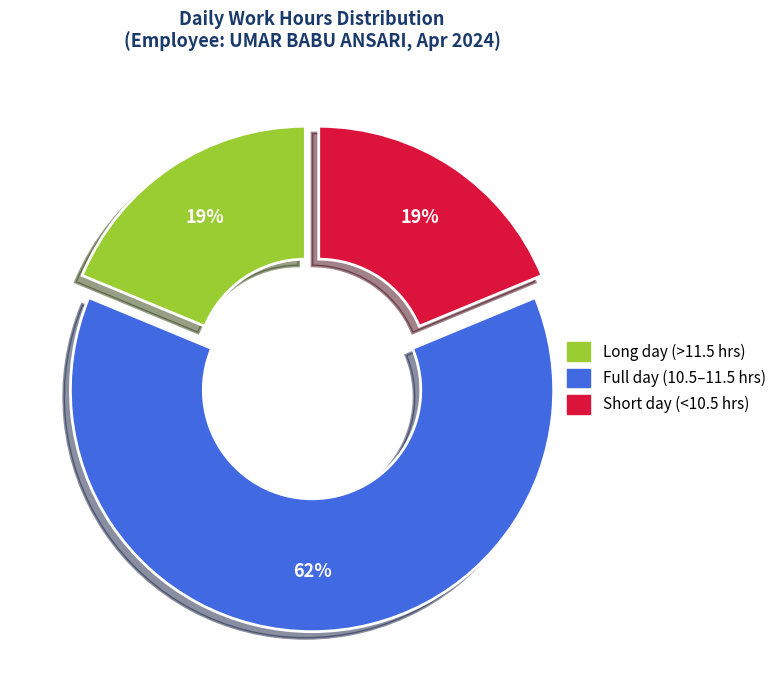

What percentage is the Full day (10.5–11.5 hrs) slice, to the nearest percent?

62%